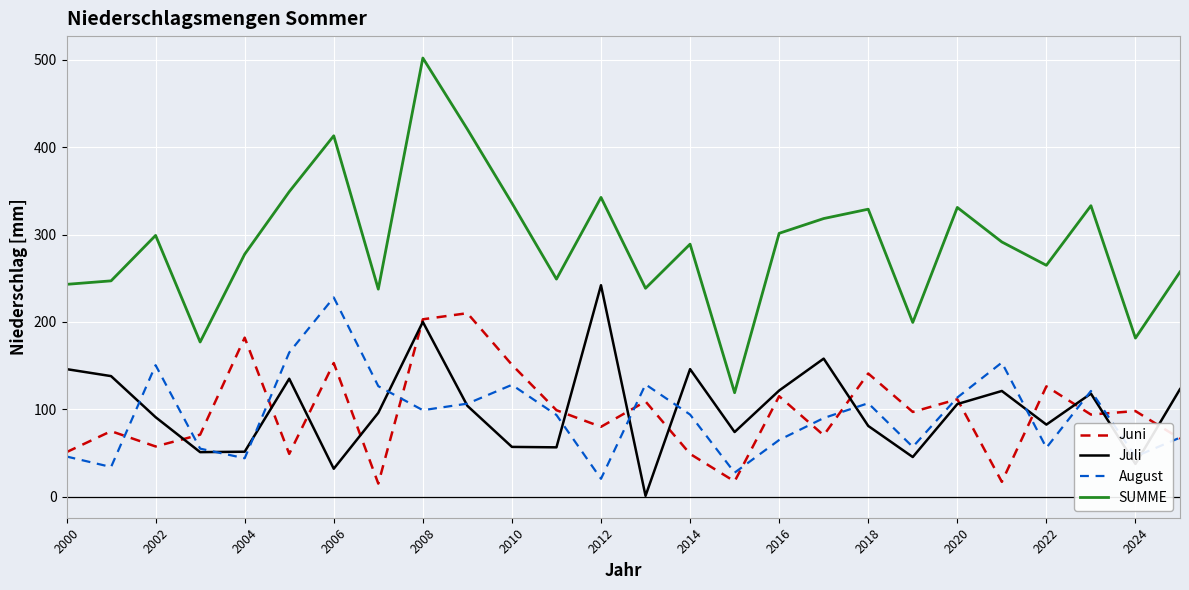

True or false: SUMME and August cross at least once.

False